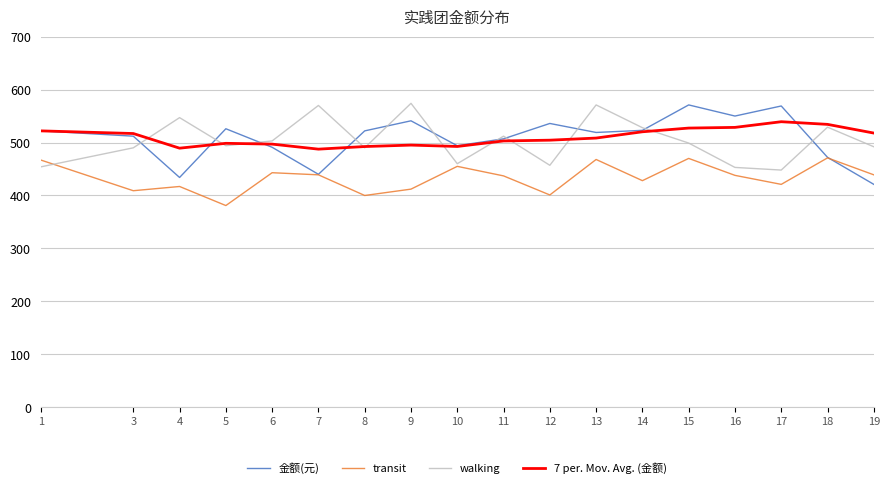

Does the chart have visible grid lines?

Yes